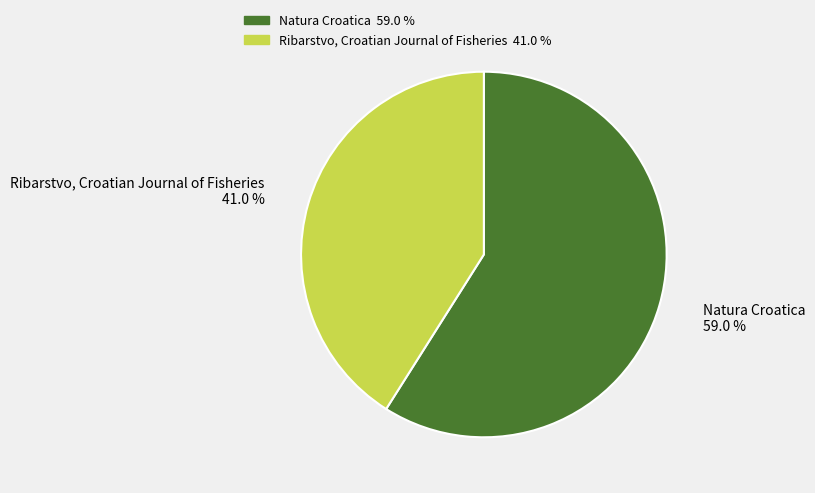

Is there any slice that represents more than half of the pie?

Yes